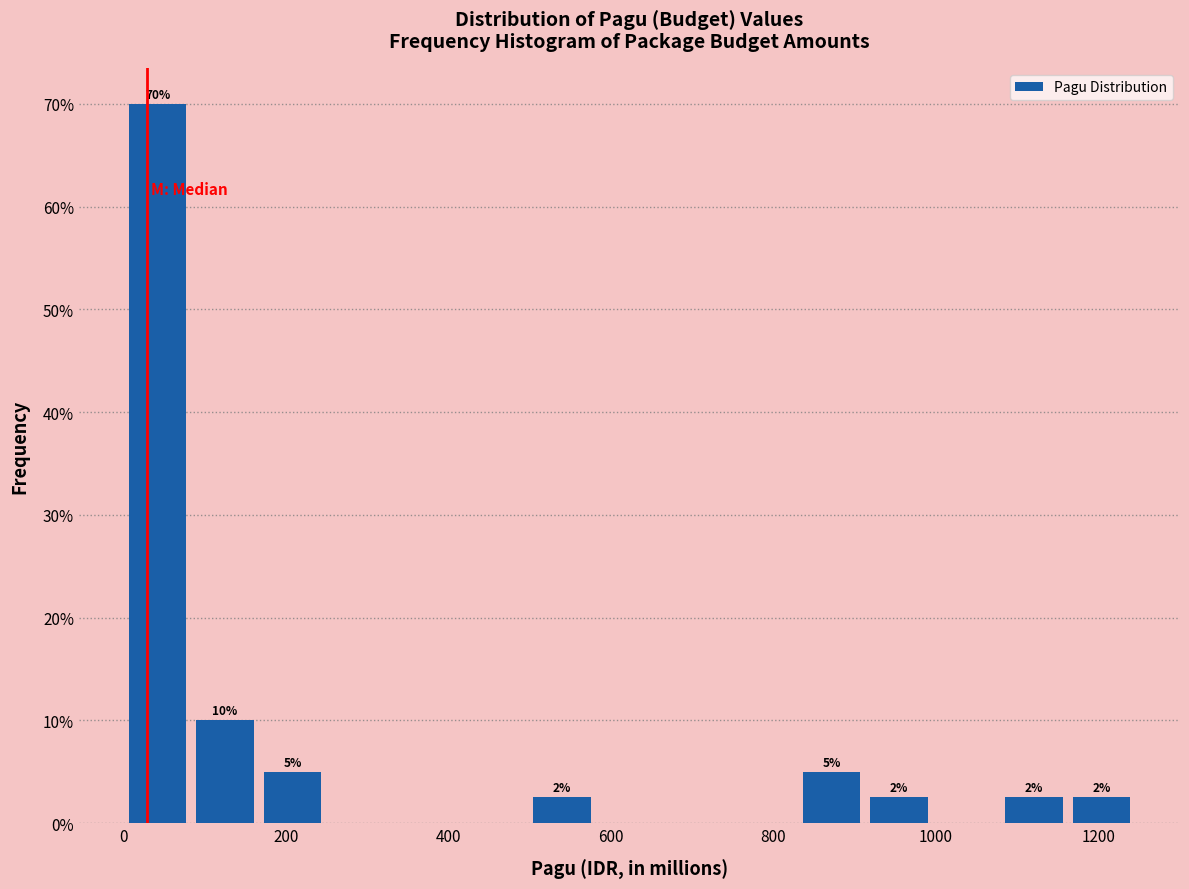

Which range on the x-axis has the tallest bar?

0 to 80